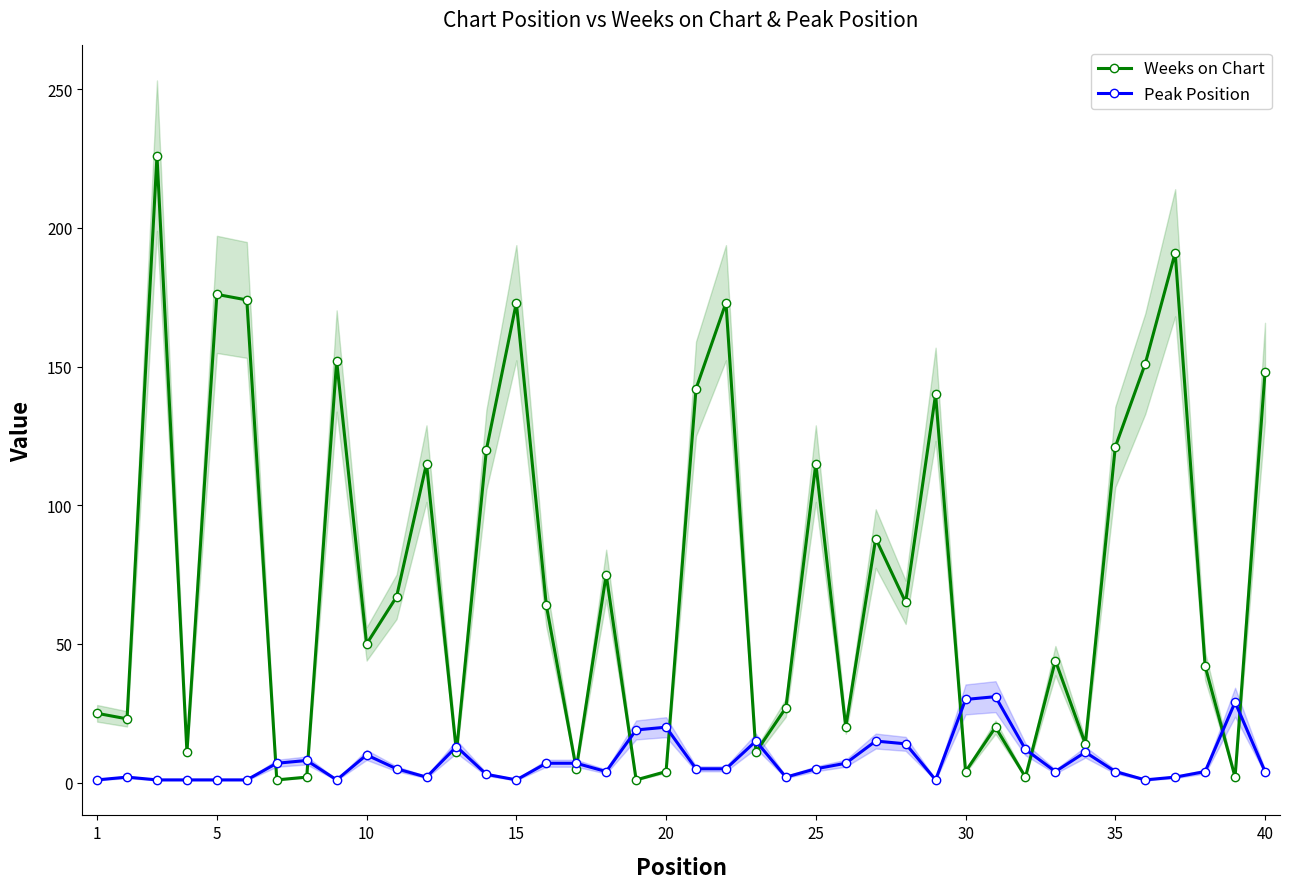

True or false: Peak Position has more than 0 points higher than both neighbors.

True